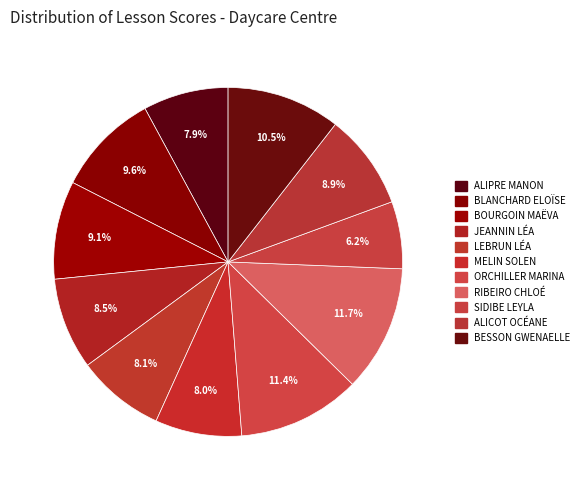

How much of the chart is everything except ALICOT OCÉANE?

91.1%